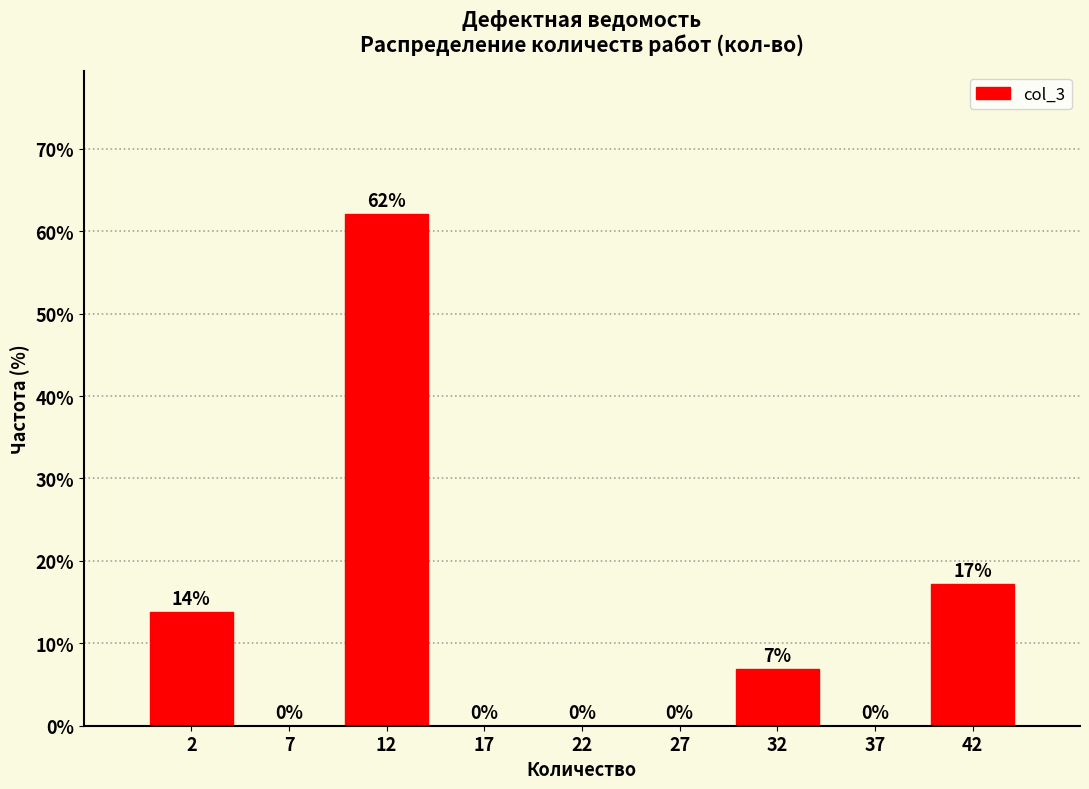

Which range on the x-axis has the tallest bar?

10 to 15